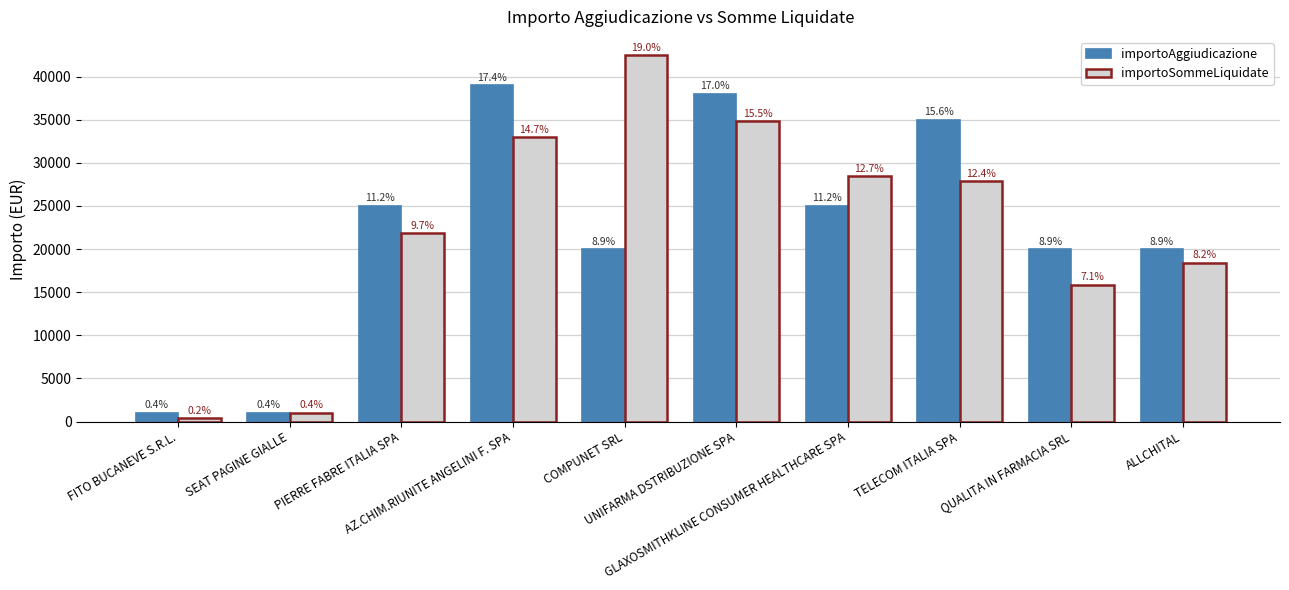

At which category is the sum across all series the highest?

UNIFARMA DSTRIBUZIONE SPA